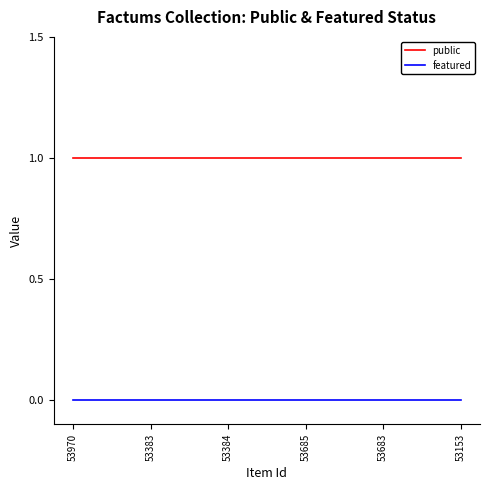

Is this an area chart (filled region under the line)?

No